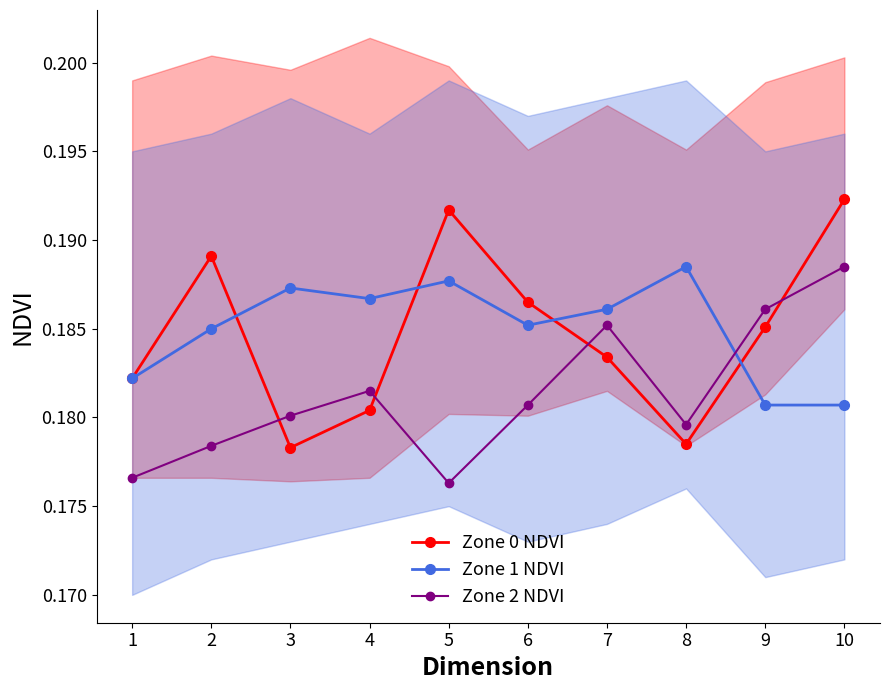

What are all the series names shown in the legend?

Zone 0 NDVI, Zone 1 NDVI, Zone 2 NDVI